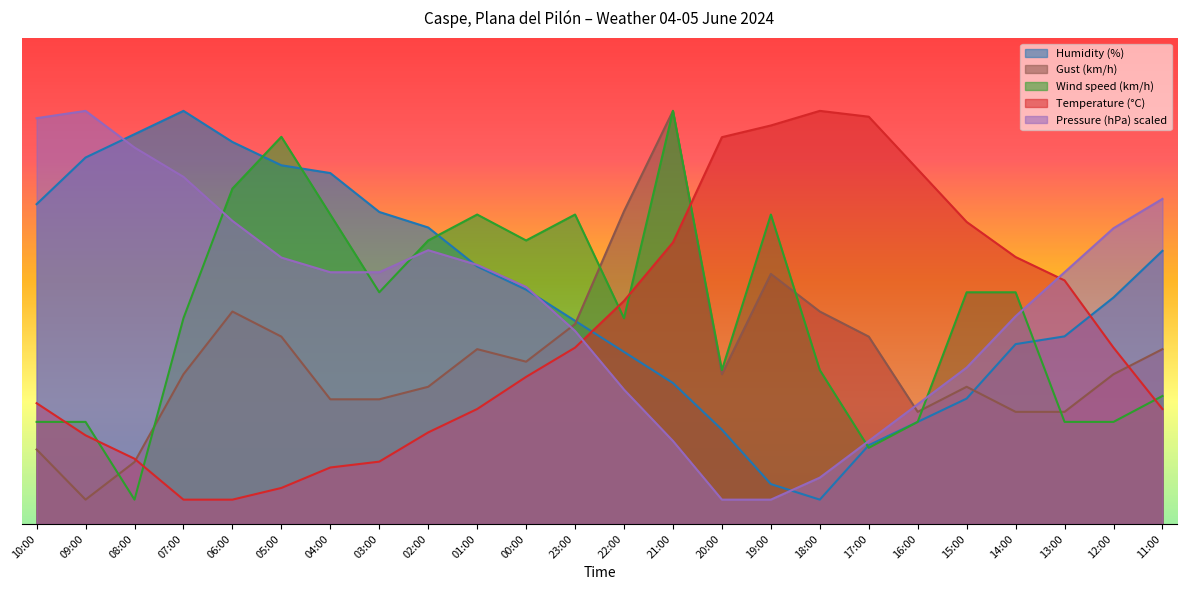

Reading left to right, what are all the values shown in this chart?

Temperature (°C): 24.8	18.2	13.4	5.0	5.0	7.4	11.6	12.8	18.8	23.6	30.3	36.3	45.9	57.9	79.6	82.0	85.0	83.8	73.0	62.1	54.9	50.1	36.3	23.6
Humidity (%): 65.8	75.4	80.2	85.0	78.6	73.8	72.2	64.2	61.0	53.0	48.2	41.8	35.4	29.0	19.4	8.2	5.0	16.2	21.0	25.8	37.0	38.6	46.6	56.2
Pressure (hPa) scaled: 83.5	85.0	77.5	71.4	62.4	54.8	51.8	51.8	56.3	53.3	48.8	39.7	27.6	17.1	5.0	5.0	9.5	17.1	24.6	32.2	42.7	51.8	60.8	66.9
Gust (km/h): 15.3	5.0	12.7	30.8	43.7	38.5	25.6	25.6	28.2	36.0	33.4	41.1	64.4	85.0	30.8	51.5	43.7	38.5	23.1	28.2	23.1	23.1	30.8	36.0
Wind speed (km/h): 21.0	21.0	5.0	42.3	69.0	79.7	63.7	47.7	58.3	63.7	58.3	63.7	42.3	85.0	31.7	63.7	31.7	15.7	21.0	47.7	47.7	21.0	21.0	26.3